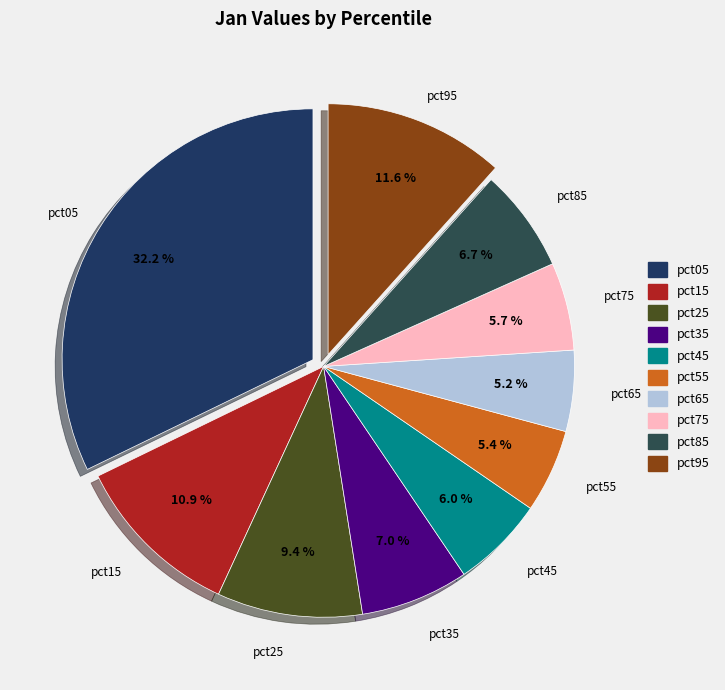

How many slices are in this pie chart?

10